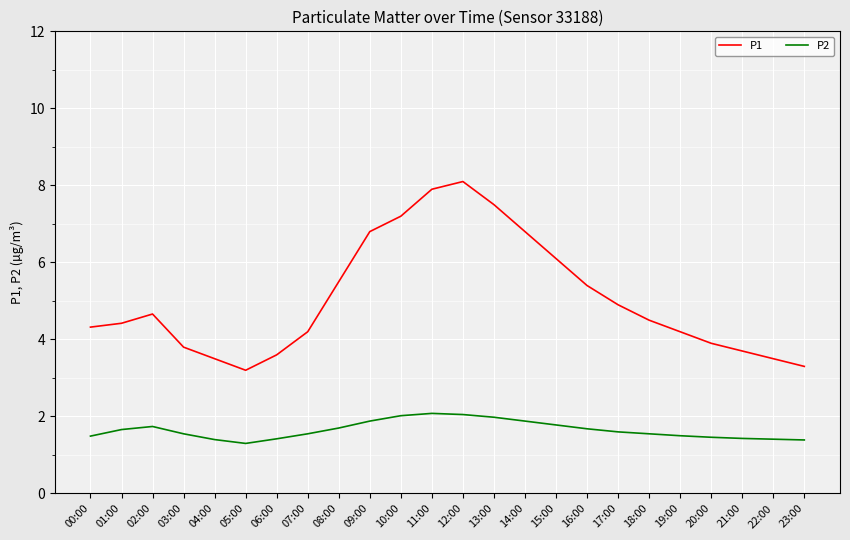

The P2 series shows 0.9 at 08:00. True or false?

False